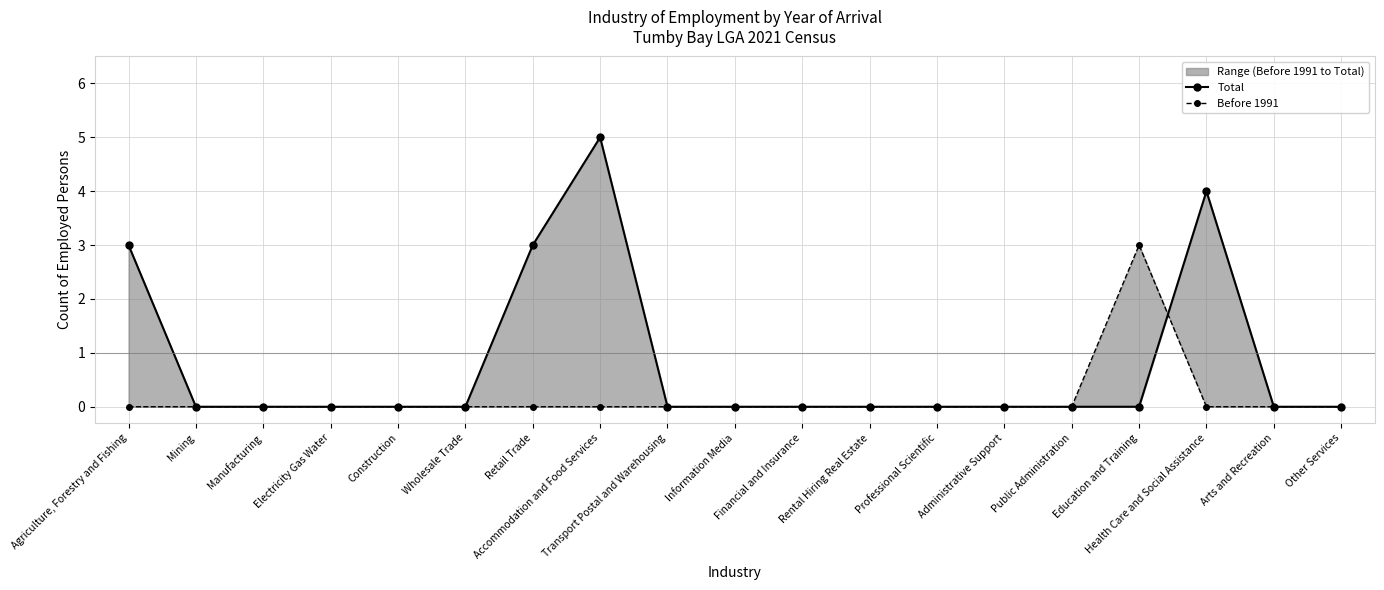

How many intersections are there between Total and Before 1991?

1